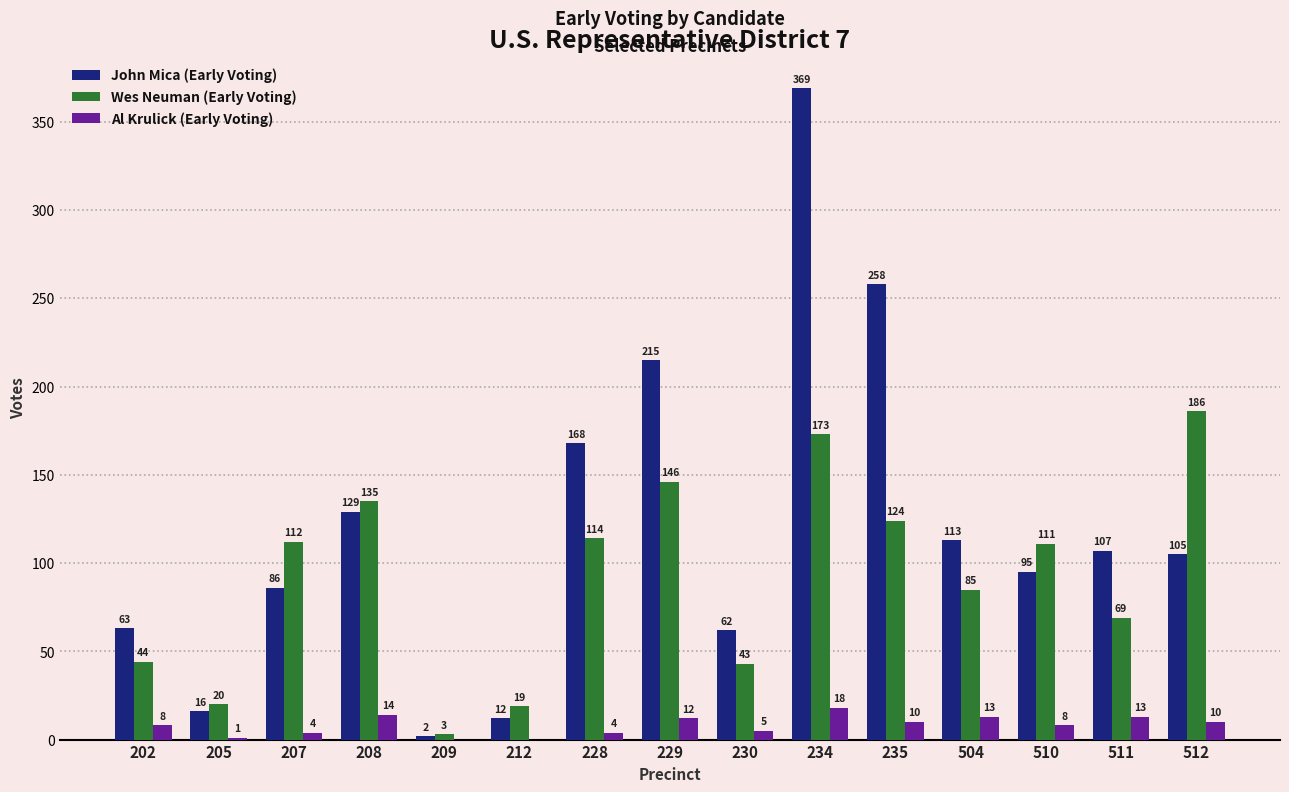

Reading left to right, list all the values displayed in this chart.

John Mica (Early Voting): 202=63	205=16	207=86	208=129	209=2	212=12	228=168	229=215	230=62	234=369	235=258	504=113	510=95	511=107	512=105
Wes Neuman (Early Voting): 202=44	205=20	207=112	208=135	209=3	212=19	228=114	229=146	230=43	234=173	235=124	504=85	510=111	511=69	512=186
Al Krulick (Early Voting): 202=8	205=1	207=4	208=14	209=0	212=0	228=4	229=12	230=5	234=18	235=10	504=13	510=8	511=13	512=10